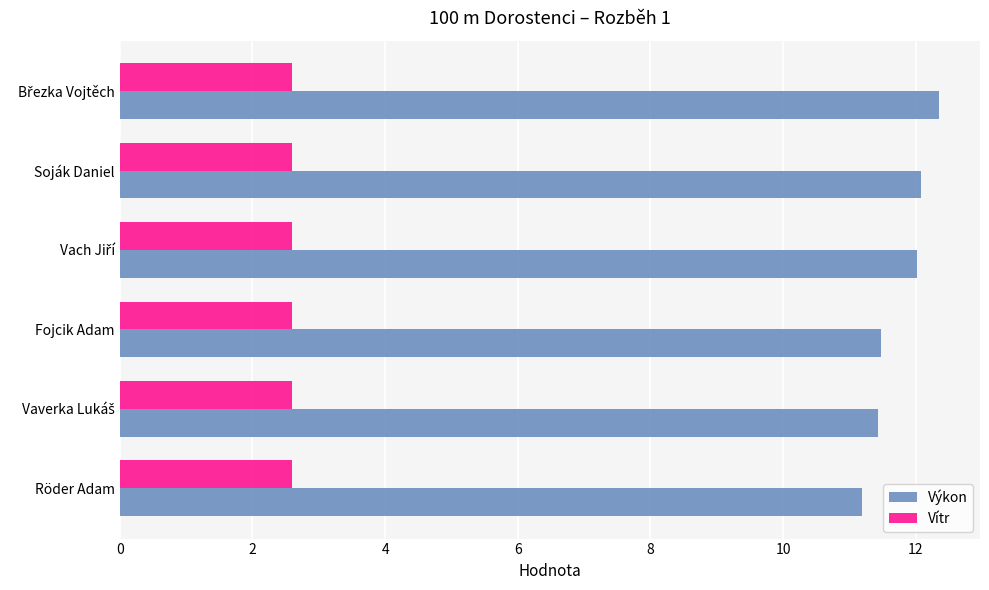

Which series has the largest total across all categories?

Výkon